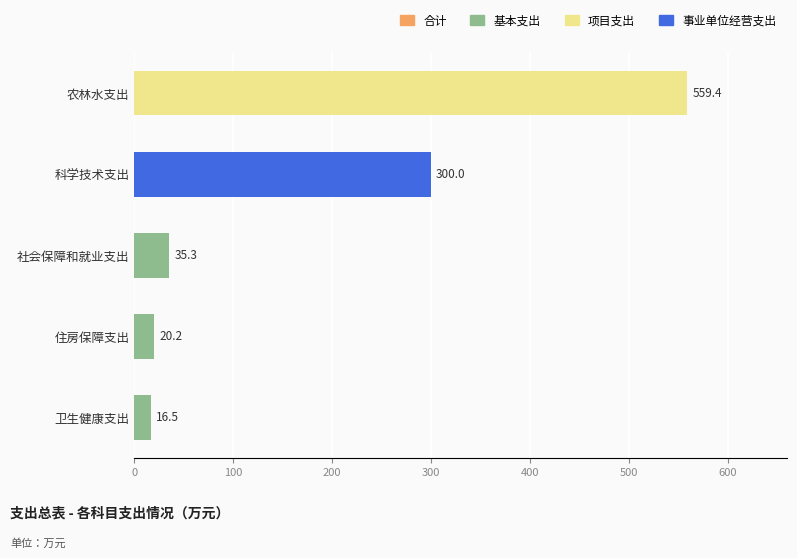

Reading bottom to top, extract all data points from this chart.

16.5	20.2	35.3	300.0	559.4